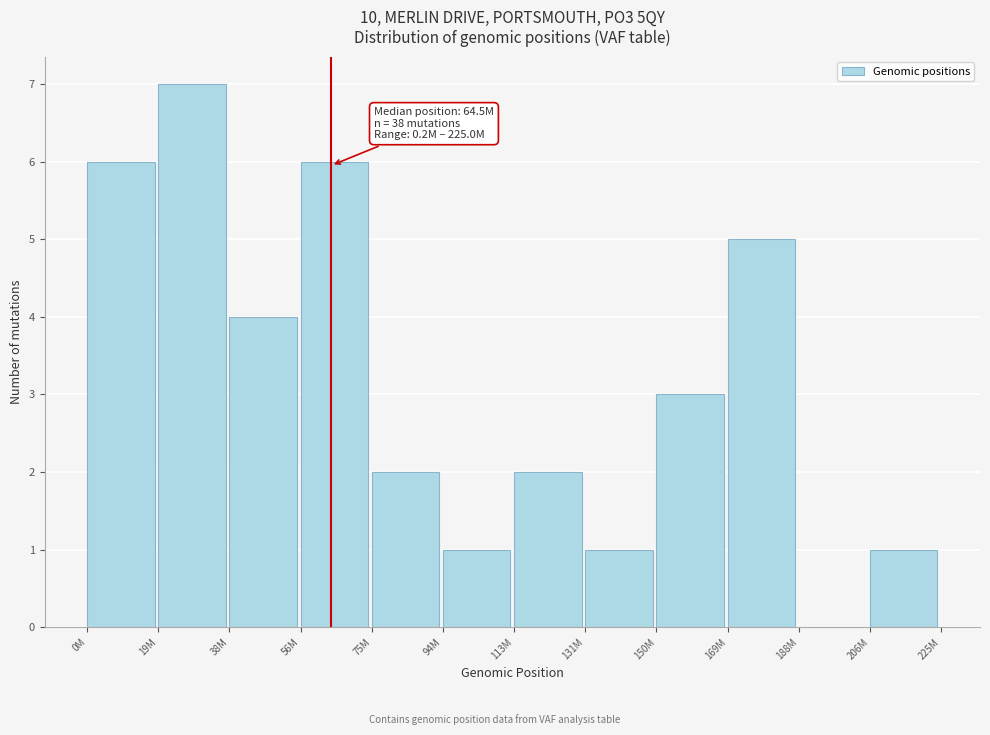

Reading left to right, transcribe all the data shown in this chart.

0M=6	19M=7	38M=4	56M=6	75M=2	94M=1	113M=2	131M=1	150M=3	169M=5	188M=0	206M=1